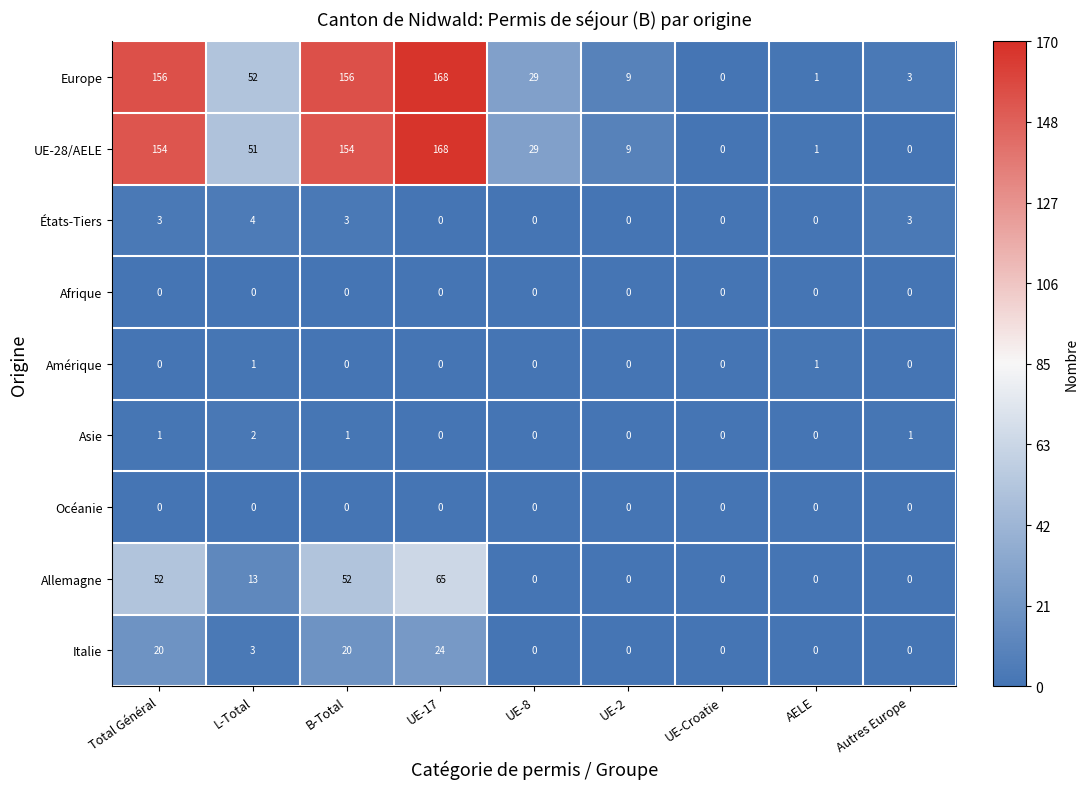

Is the value of Afrique at UE-8 greater than the value of Europe at UE-2?

No